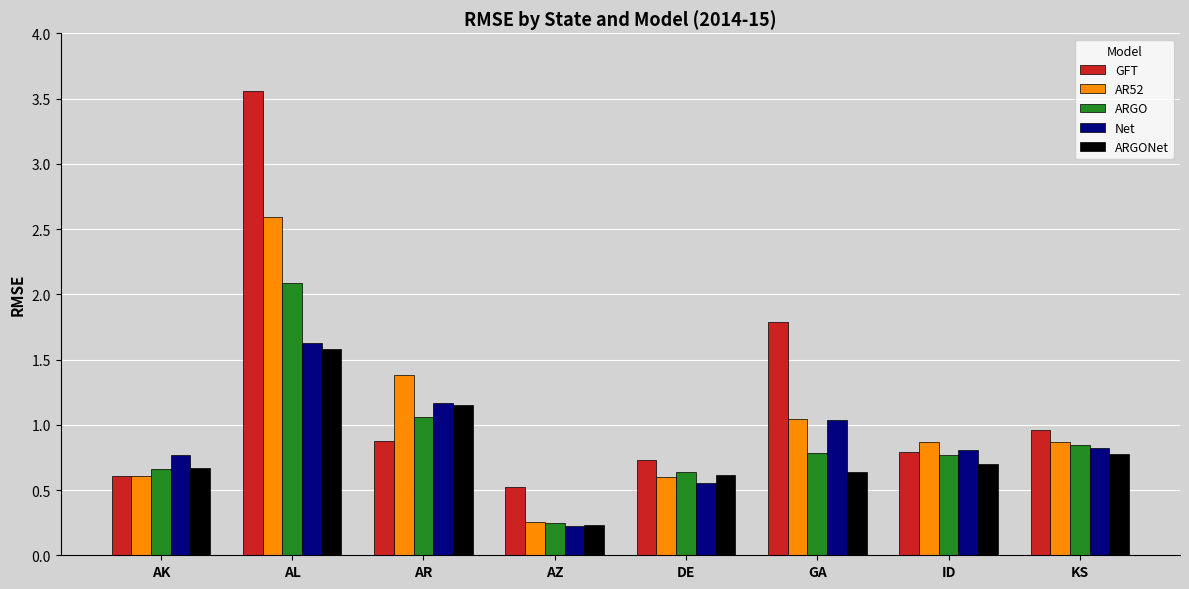

What is the label of the 5th bar from the right?

AZ